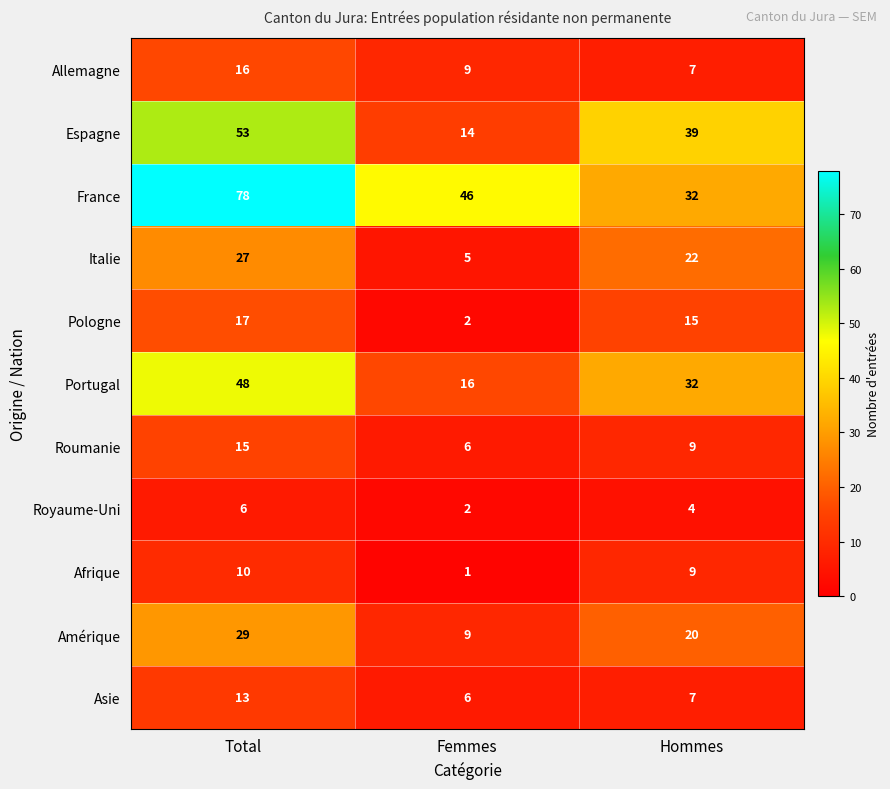

Which series has the largest total across all categories?

France